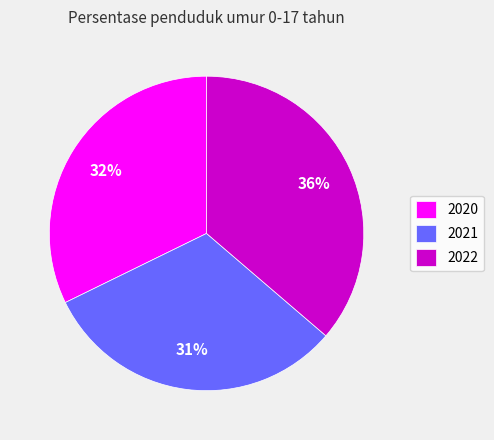

Is it true that 2022 is 36% of the pie?

True